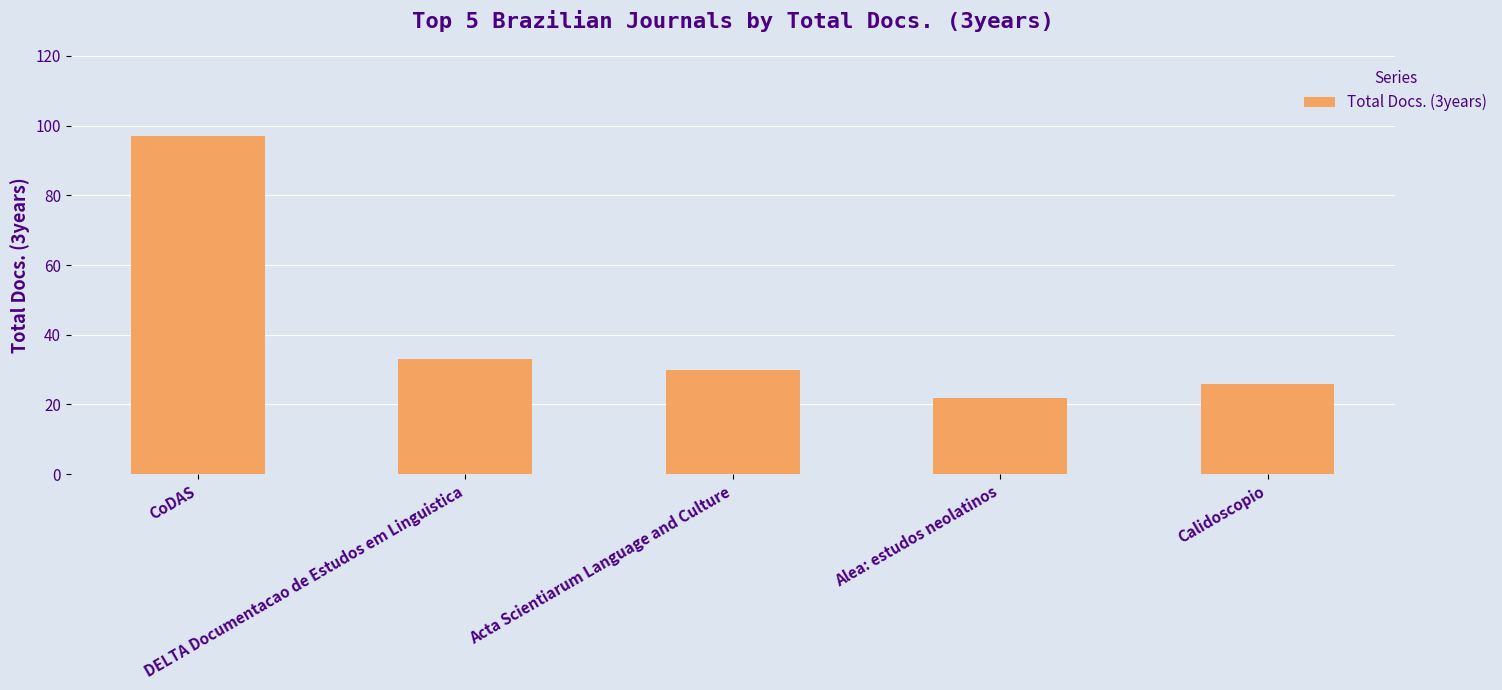

Is it true that the value at CoDAS is 132?

False